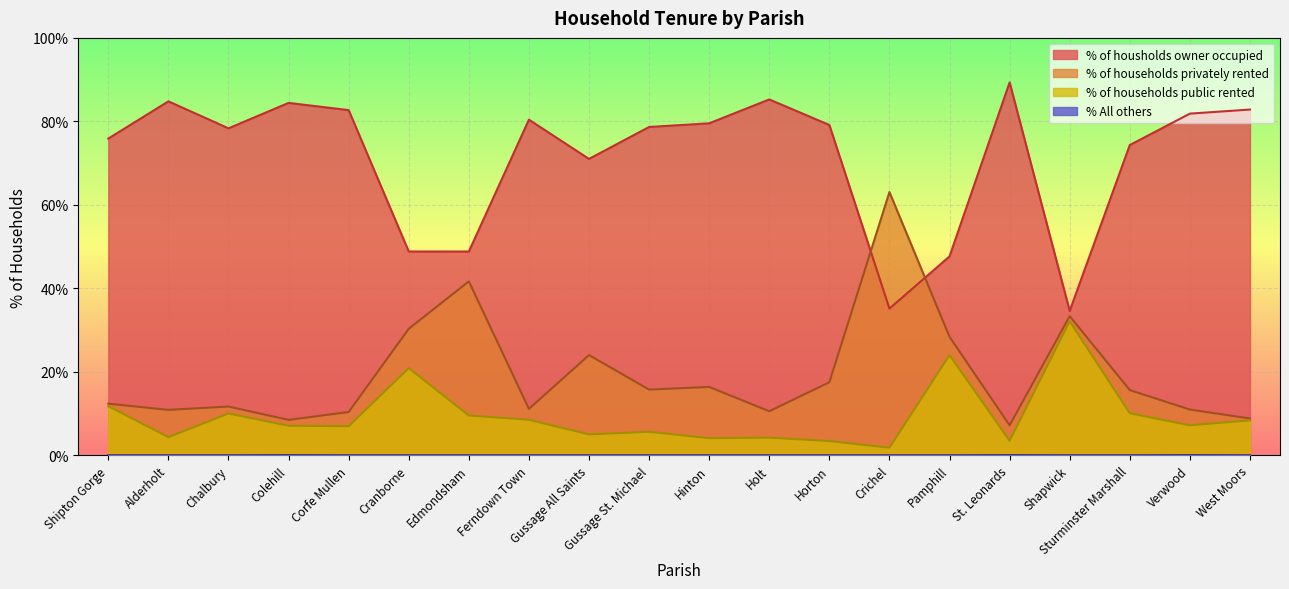

Reading left to right, extract all data points from this chart.

% of housholds owner occupied: Shipton Gorge=75.9	Alderholt=84.8	Chalbury=78.3	Colehill=84.4	Corfe Mullen=82.7	Cranborne=48.8	Edmondsham=48.8	Ferndown Town=80.4	Gussage All Saints=71.0	Gussage St. Michael=78.7	Hinton=79.5	Holt=85.2	Horton=79.1	Crichel=35.1	Pamphill=47.6	St. Leonards=89.3	Shapwick=34.6	Sturminster Marshall=74.3	Verwood=81.8	West Moors=82.8
% of households privately rented: Shipton Gorge=12.3	Alderholt=10.9	Chalbury=11.7	Colehill=8.5	Corfe Mullen=10.4	Cranborne=30.3	Edmondsham=41.7	Ferndown Town=11.1	Gussage All Saints=24.0	Gussage St. Michael=15.7	Hinton=16.4	Holt=10.5	Horton=17.5	Crichel=63.1	Pamphill=28.4	St. Leonards=7.2	Shapwick=33.3	Sturminster Marshall=15.6	Verwood=10.9	West Moors=8.8
% of households public rented: Shipton Gorge=11.8	Alderholt=4.3	Chalbury=10.0	Colehill=7.1	Corfe Mullen=7.0	Cranborne=20.9	Edmondsham=9.5	Ferndown Town=8.5	Gussage All Saints=5.0	Gussage St. Michael=5.6	Hinton=4.1	Holt=4.2	Horton=3.4	Crichel=1.8	Pamphill=24.0	St. Leonards=3.5	Shapwick=32.1	Sturminster Marshall=10.1	Verwood=7.2	West Moors=8.4
% All others: Shipton Gorge=0.0	Alderholt=0.0	Chalbury=0.0	Colehill=0.0	Corfe Mullen=0.0	Cranborne=0.0	Edmondsham=0.0	Ferndown Town=0.0	Gussage All Saints=0.0	Gussage St. Michael=0.0	Hinton=0.0	Holt=0.0	Horton=0.0	Crichel=0.0	Pamphill=0.0	St. Leonards=0.0	Shapwick=0.0	Sturminster Marshall=0.0	Verwood=0.0	West Moors=0.0